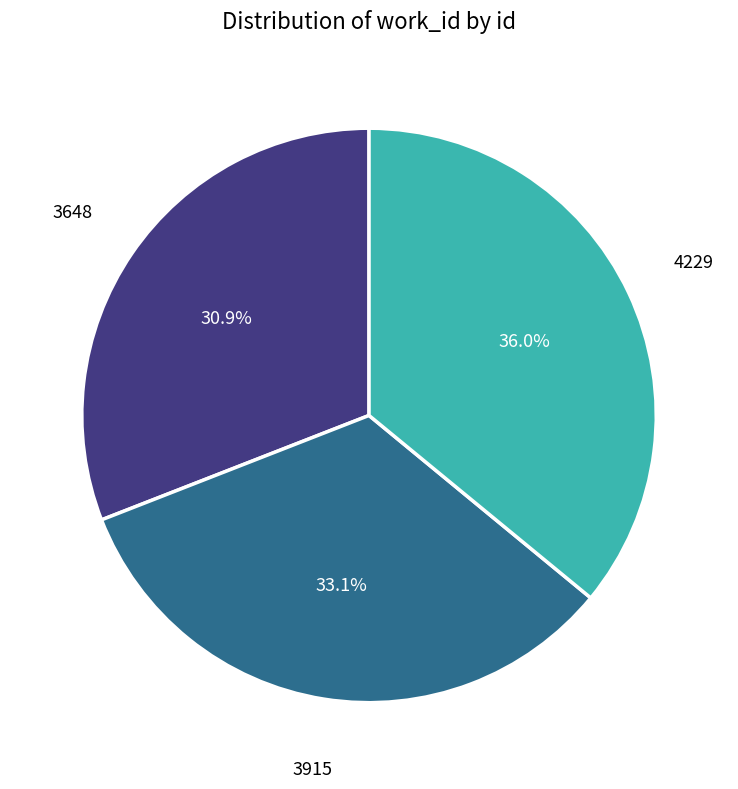

Does any single category account for the majority?

No